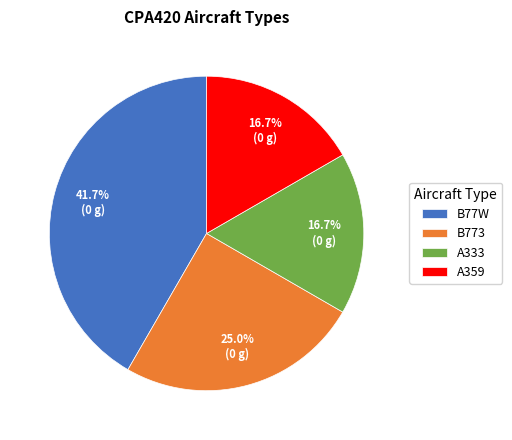

How many segments does this pie chart have?

4